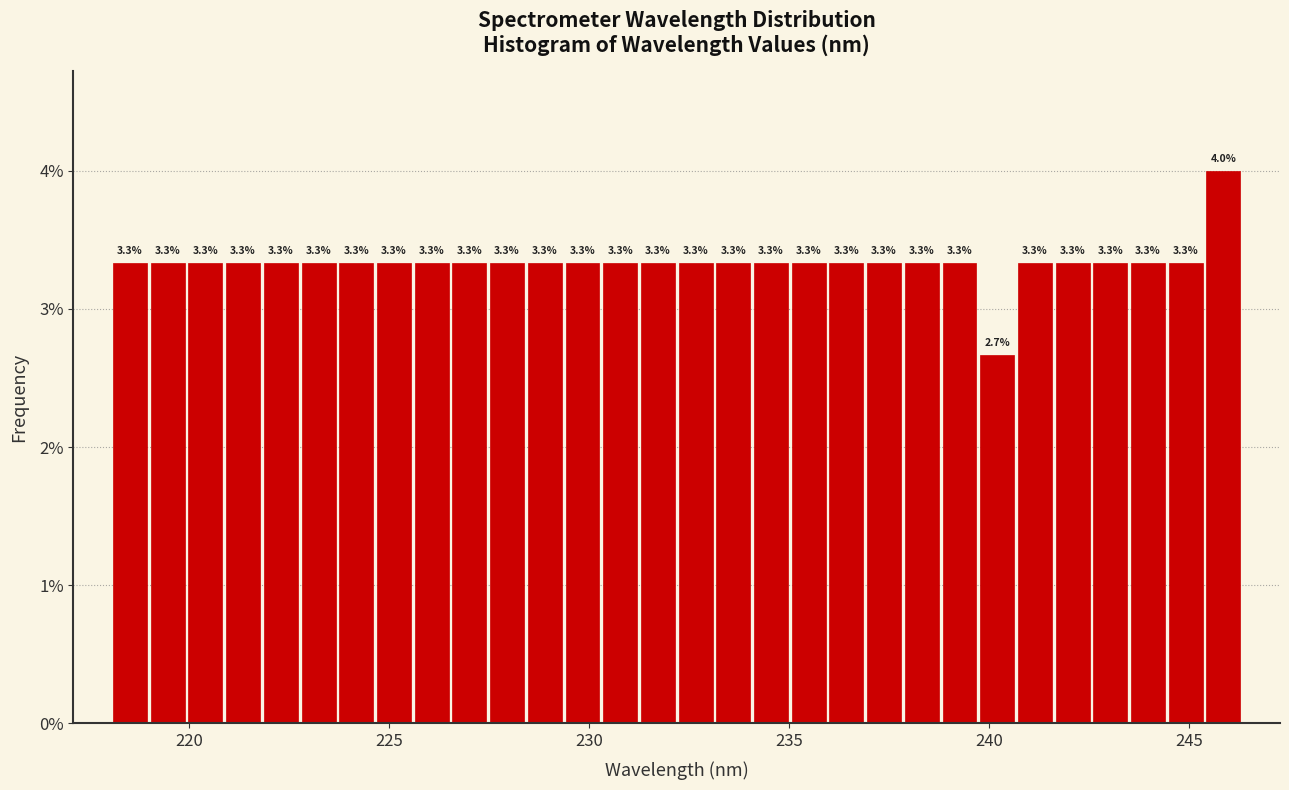

Read against the x-axis, roughly where is the centre of the tallest bar?

246.0